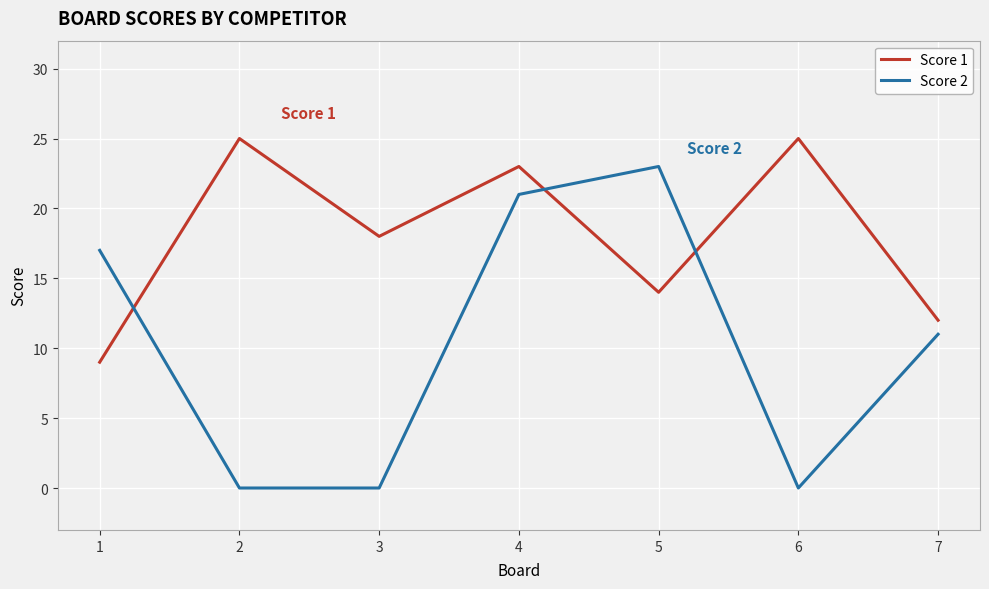

What is the sum of all Score 1 values?

126